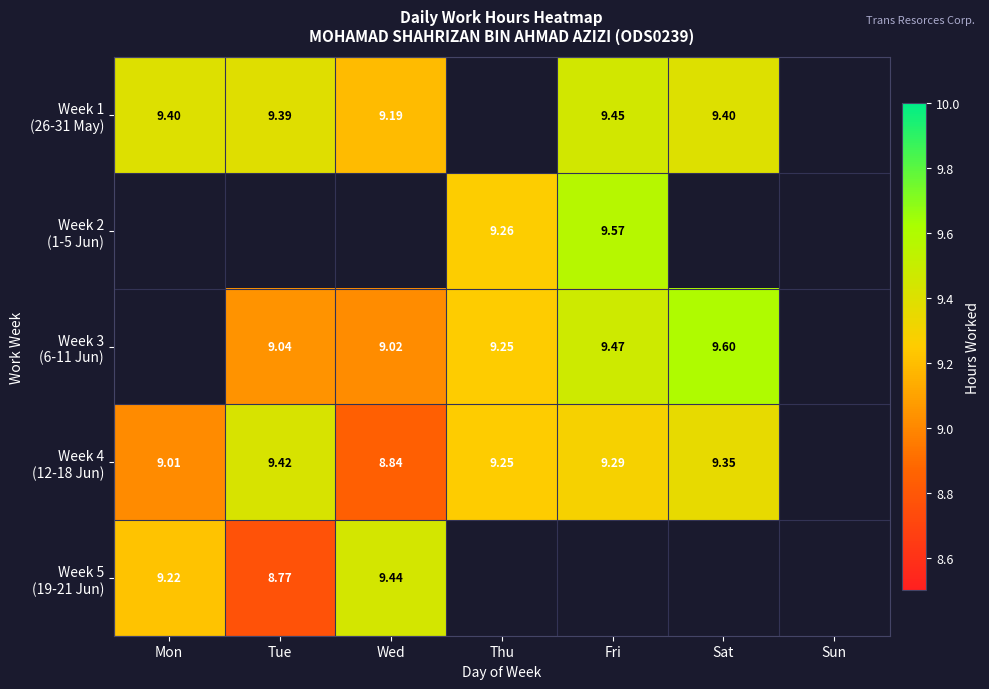

Which has a higher value, Wed or Fri?

Fri